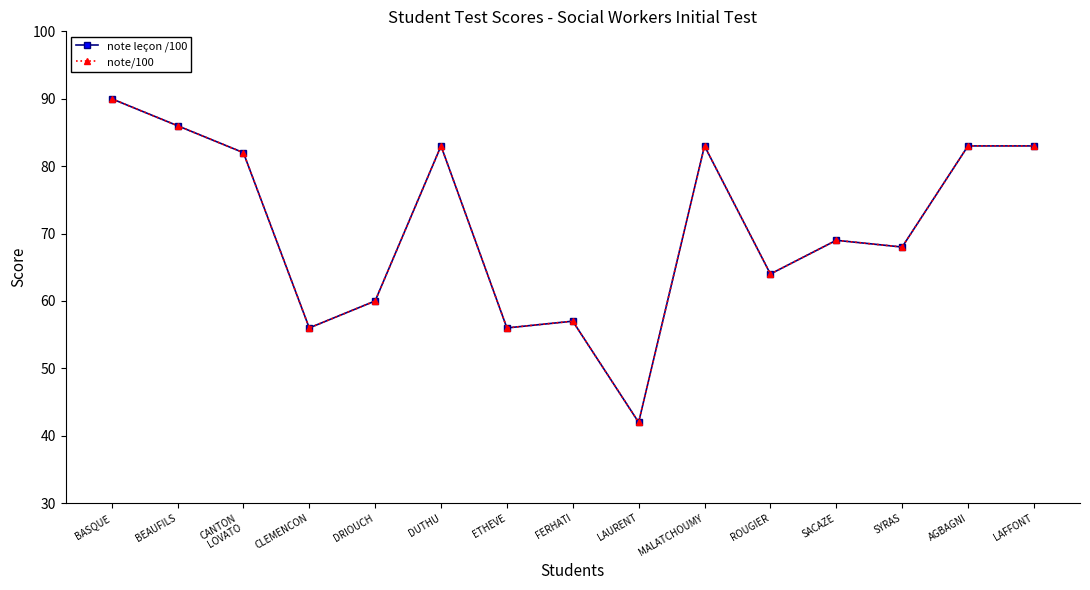

What is the average value of the note/100 series?

71